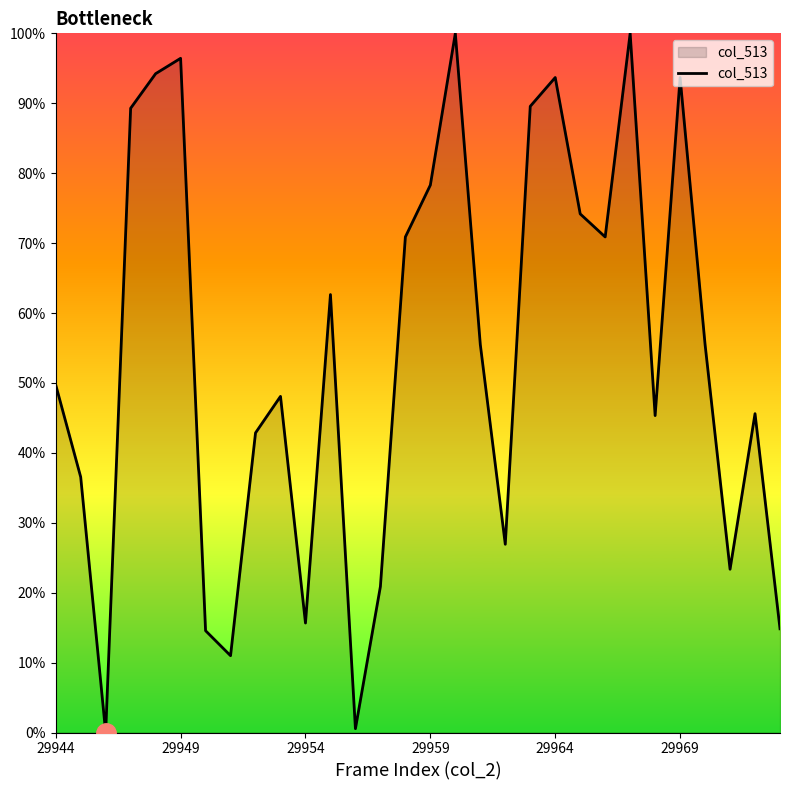

What is the maximum value shown in the chart?

100.0